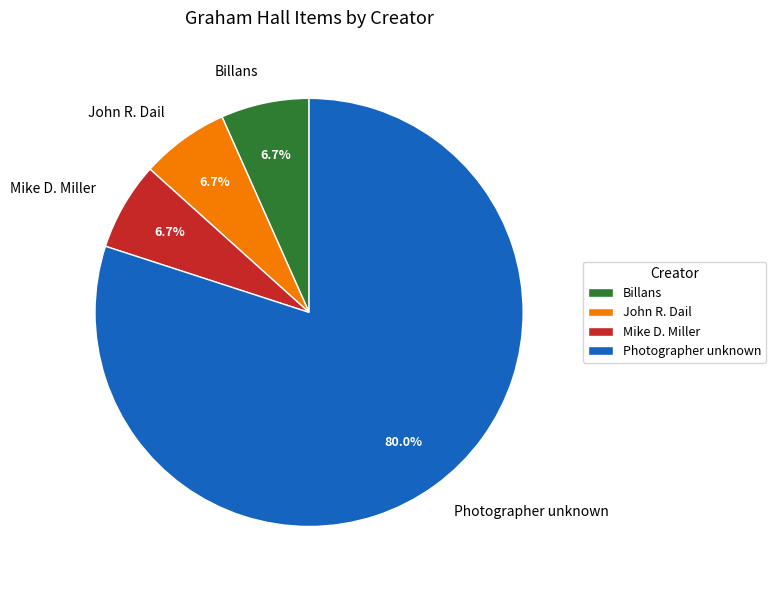

Is there any slice that represents more than half of the pie?

Yes